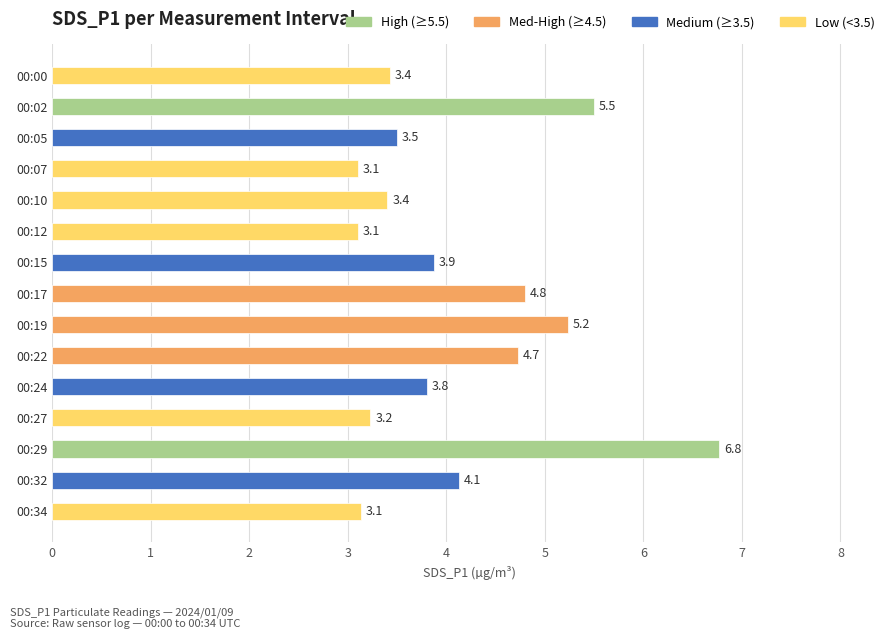

What is the minimum value shown in the chart?

3.1